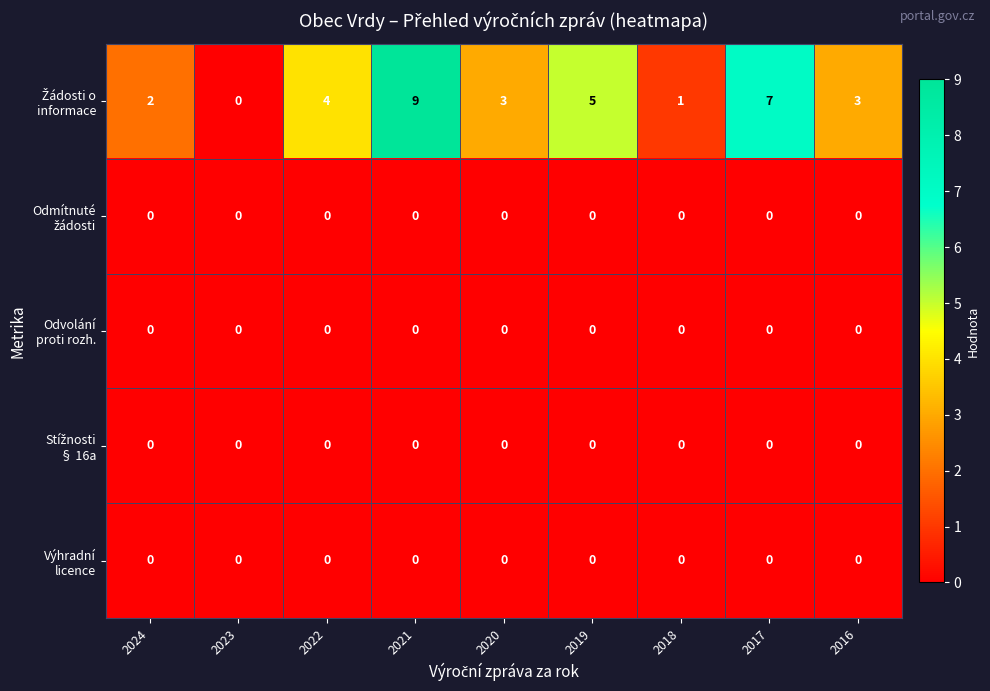

What is the greatest value displayed?

9